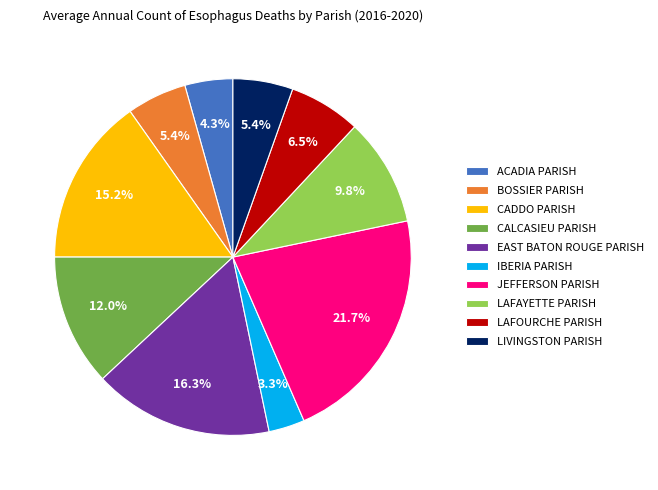

Do CALCASIEU PARISH and JEFFERSON PARISH together represent more than half of the pie?

No